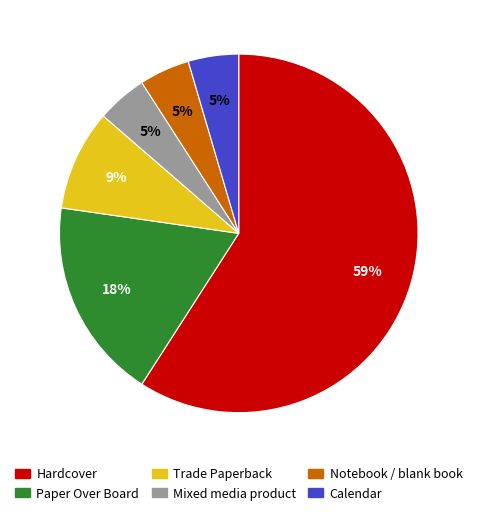

Which has a higher value, Hardcover or Calendar?

Hardcover